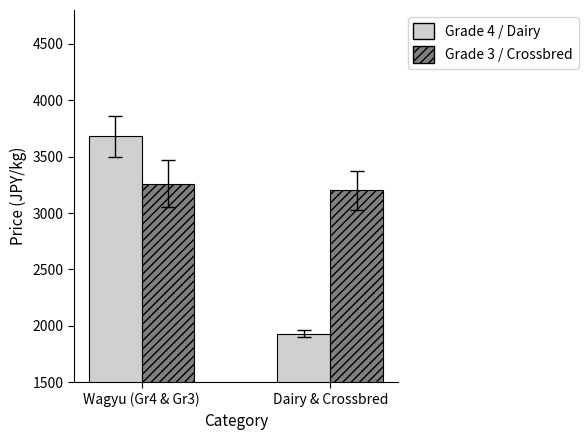

At which category is the sum across all series the highest?

Wagyu (Gr4 & Gr3)